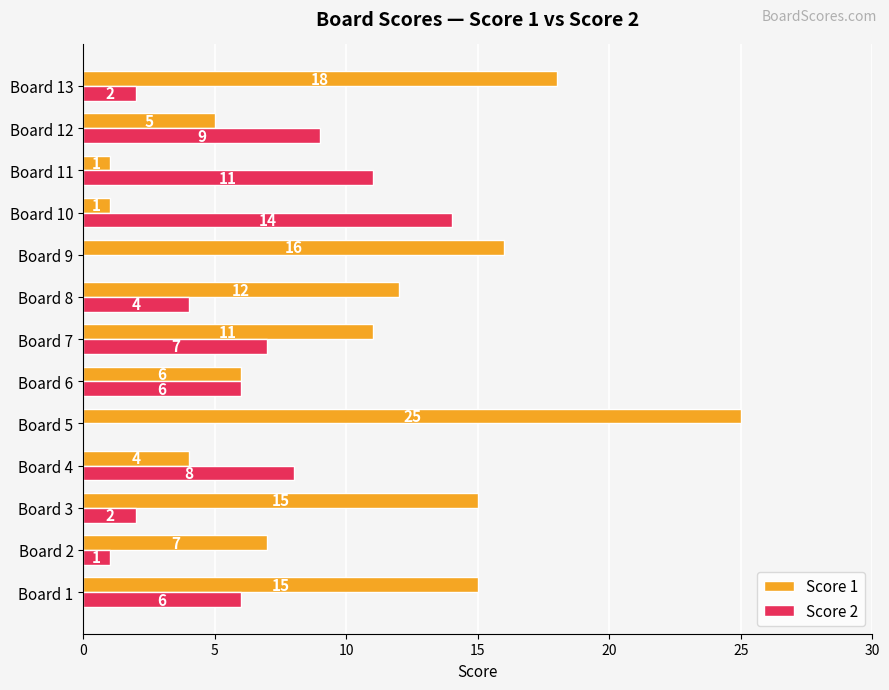

The Score 2 series shows 0 at Board 9. True or false?

True